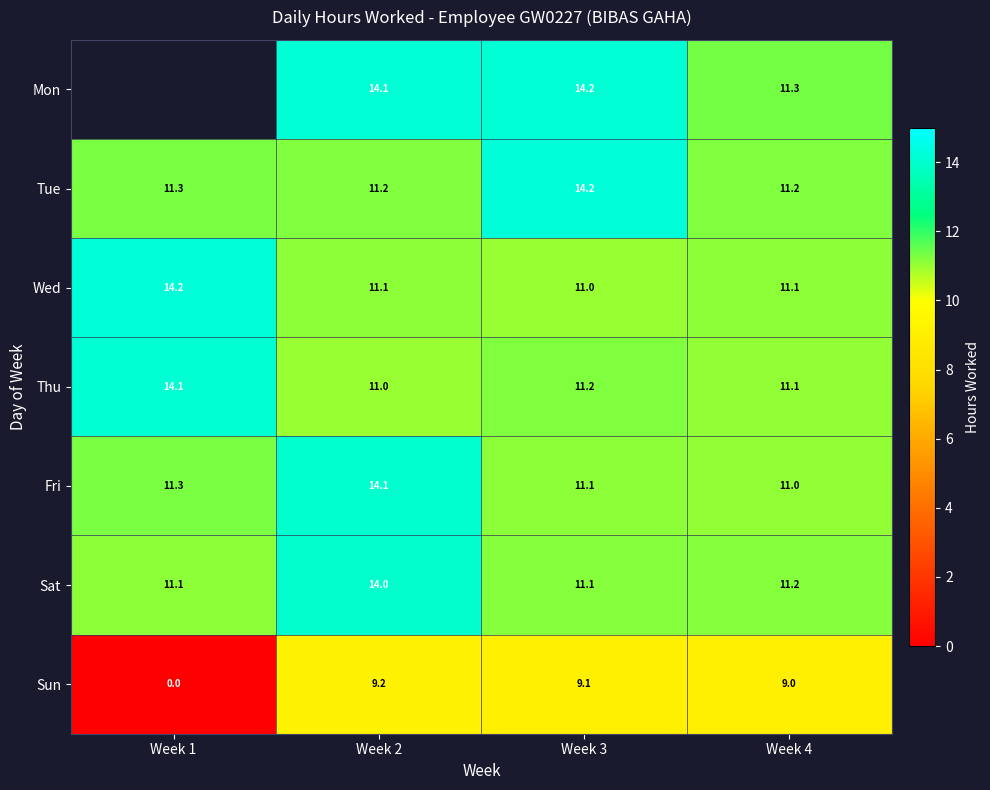

Is the value of Fri at Week 4 greater than the value of Wed at Week 4?

No